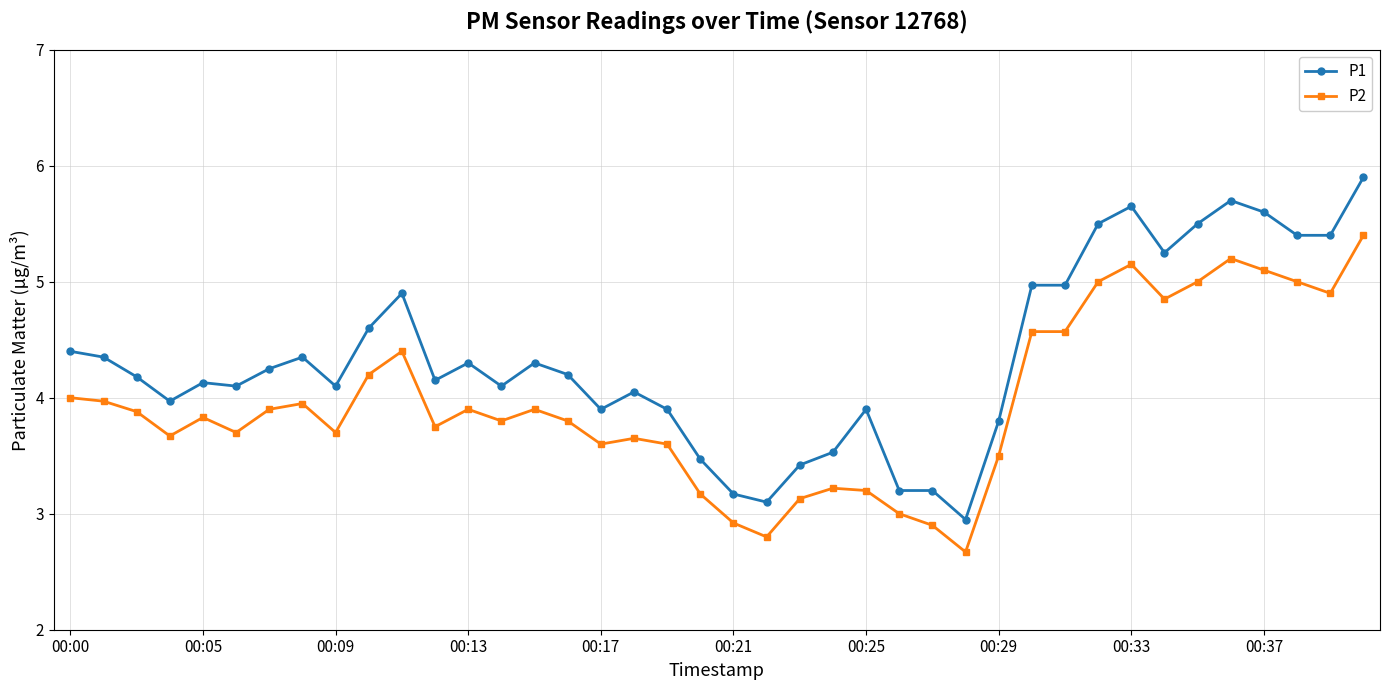

What is the sum of all P1 values?

173.8